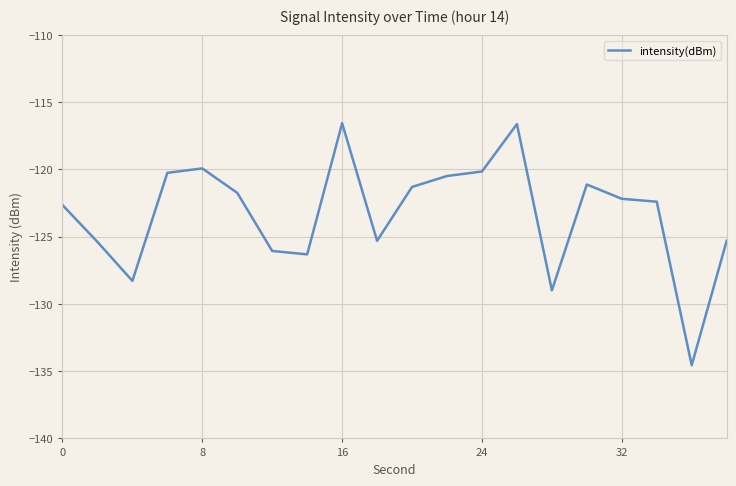

What is the greatest value displayed?

-116.6